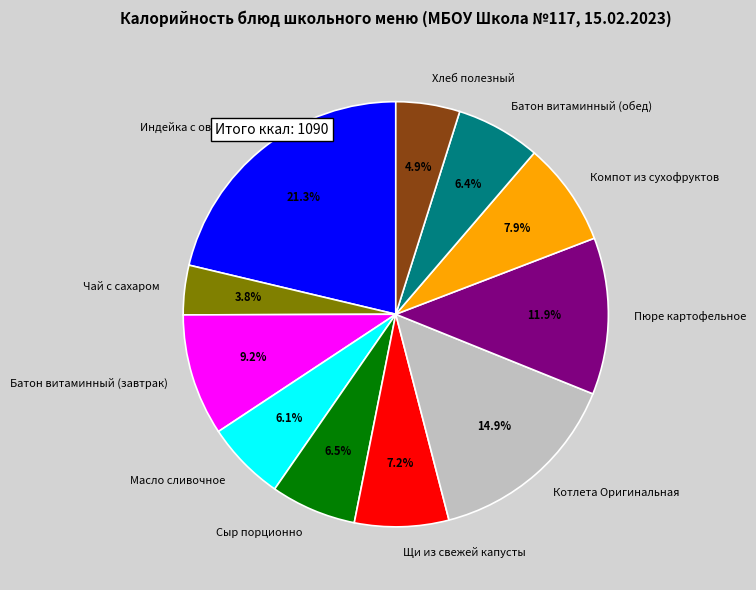

Is the sum of Компот из сухофруктов and Котлета Оригинальная greater than half?

No